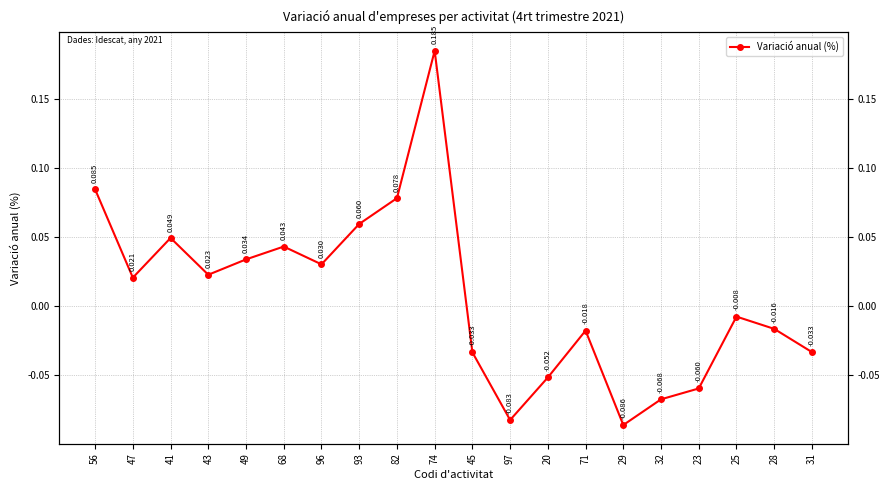

Between 68 and 41, which is larger?

41